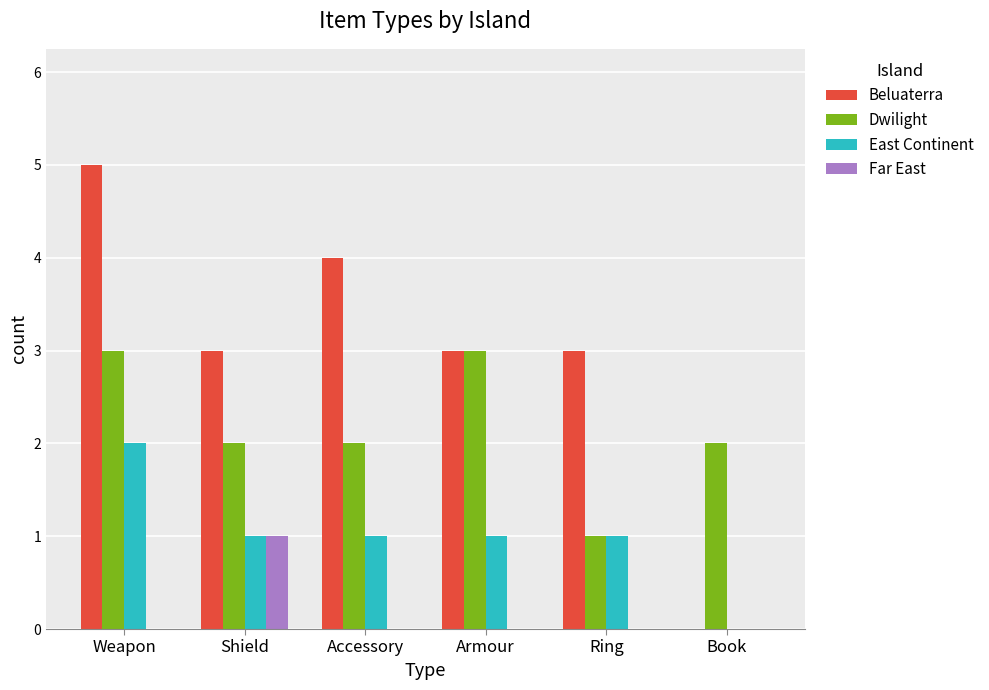

The value of Far East at Book is 0. True or false?

True